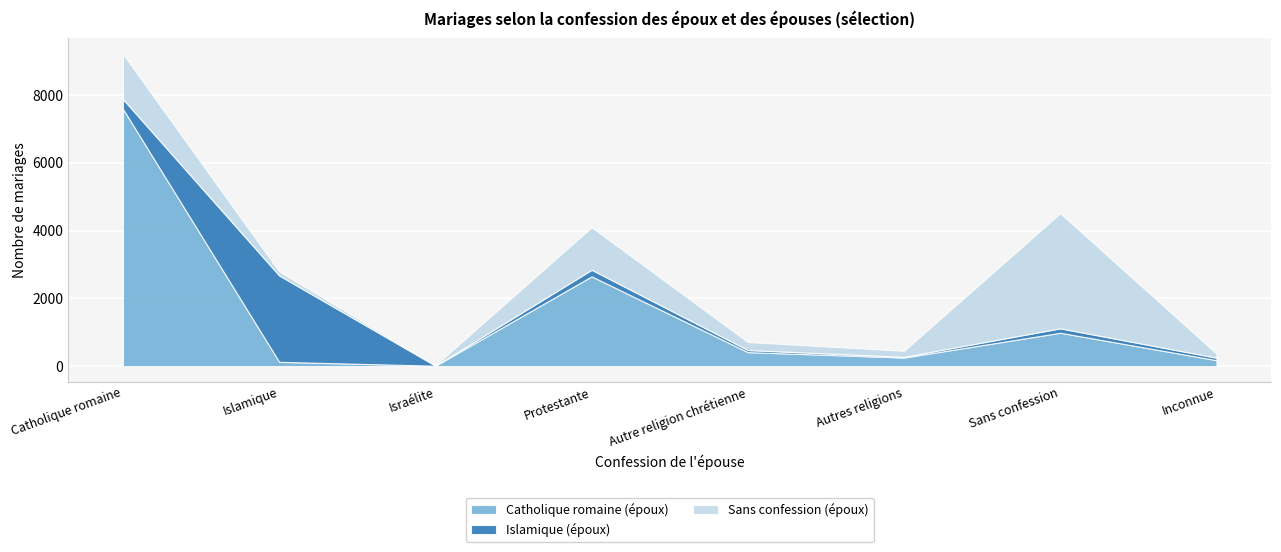

How many values in the Islamique (époux) series exceed 130?

3